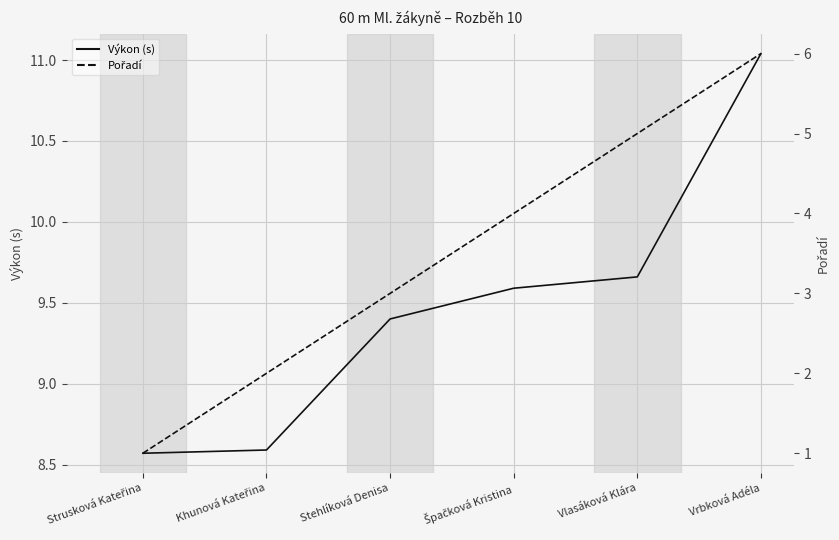

What are all the series names shown in the legend?

Výkon, Pořadí